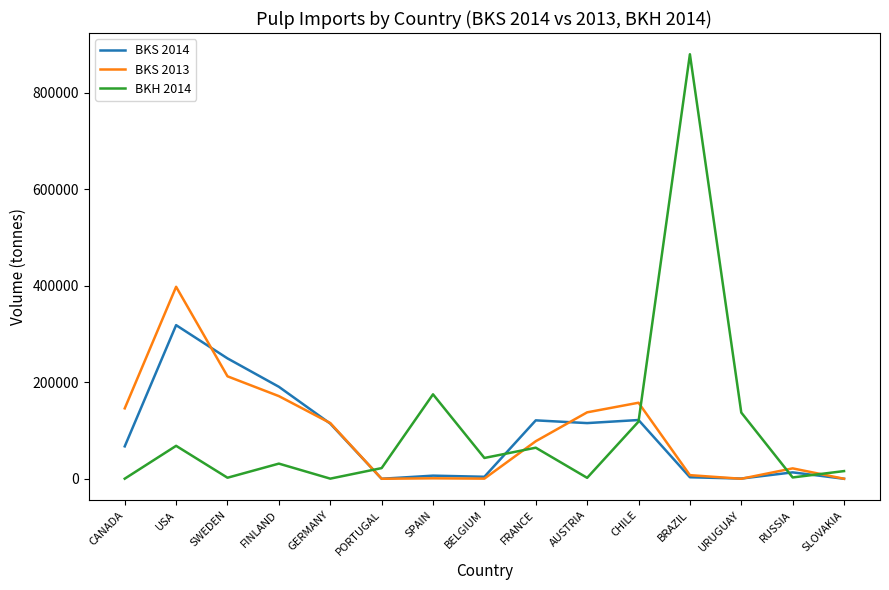

What is the spread (max minus min) of values at FRANCE?

56633